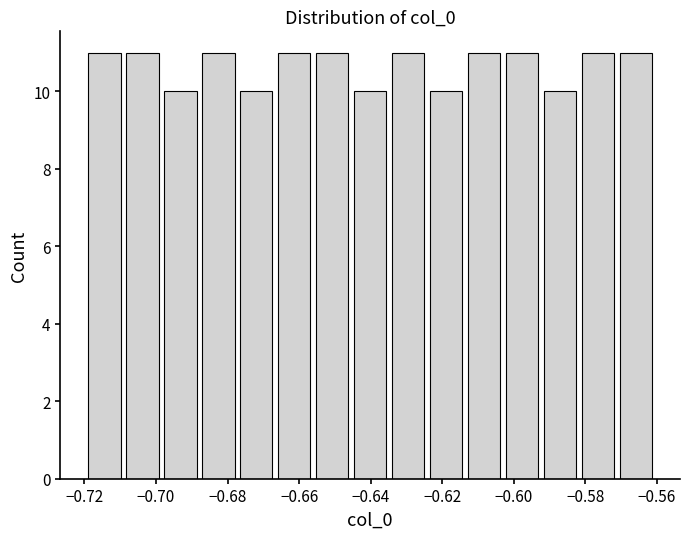

What is the height of the bar covering -0.604 to -0.592 on the x-axis? Neither the bar edges nor the heights are printed on the chart, so give them approximately, as read against the axes.

11